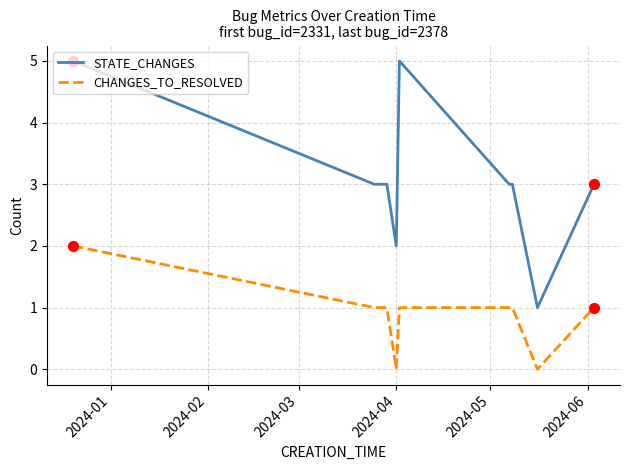

Which series has the largest total across all categories?

STATE_CHANGES